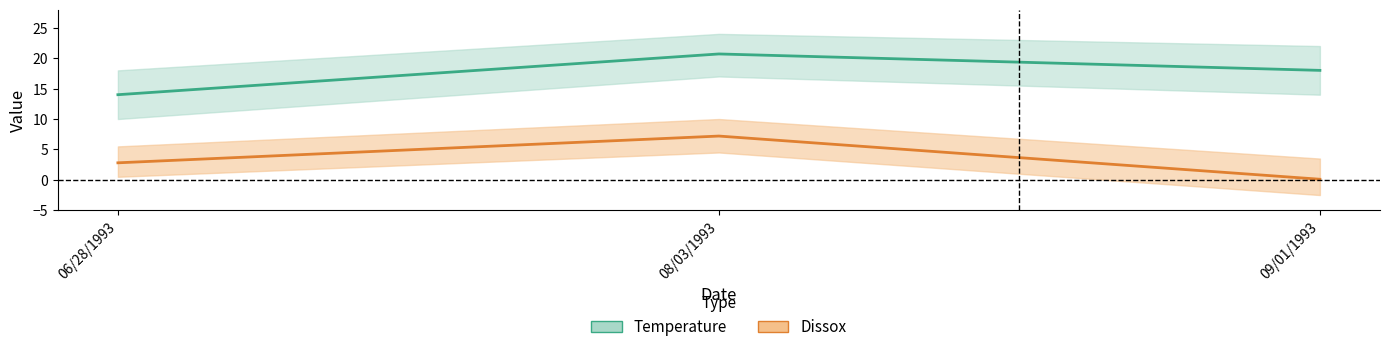

How many data points in Temperature are above 18?

1